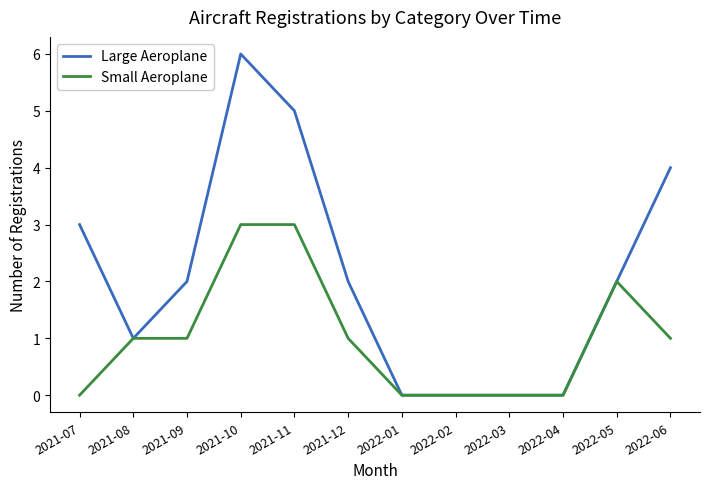

What is the difference between the maximum and minimum values in the Large Aeroplane series?

6